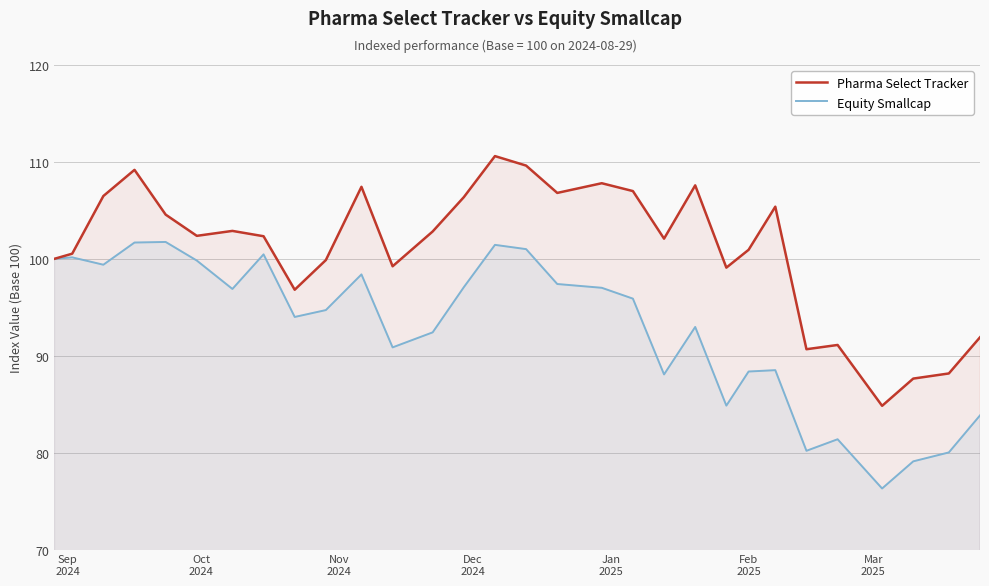

Which series has the widest spread of values?

Pharma Select Tracker